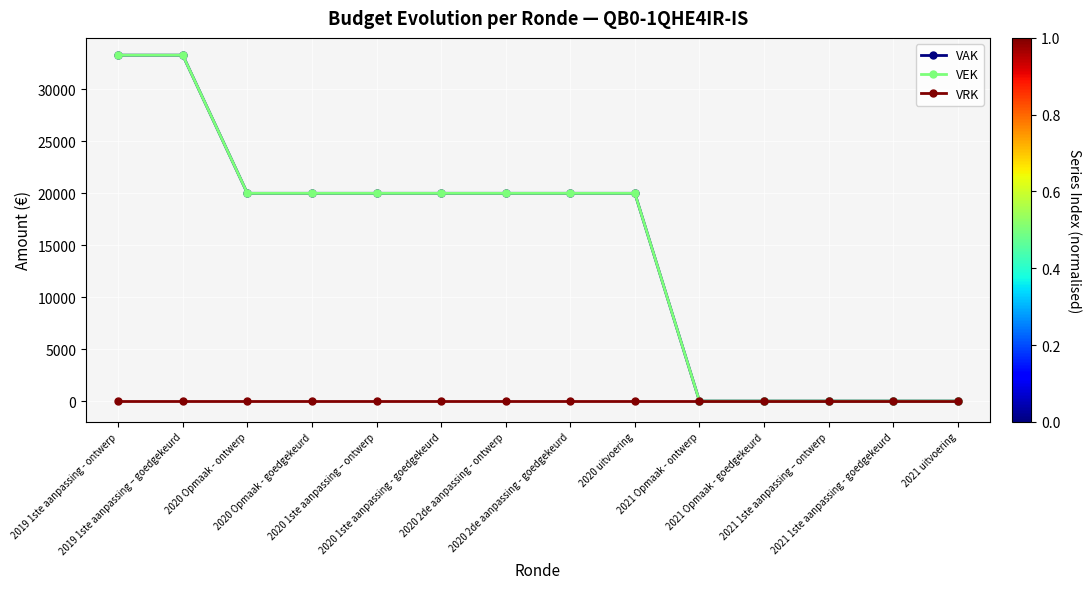

Is this an area chart (filled region under the line)?

No